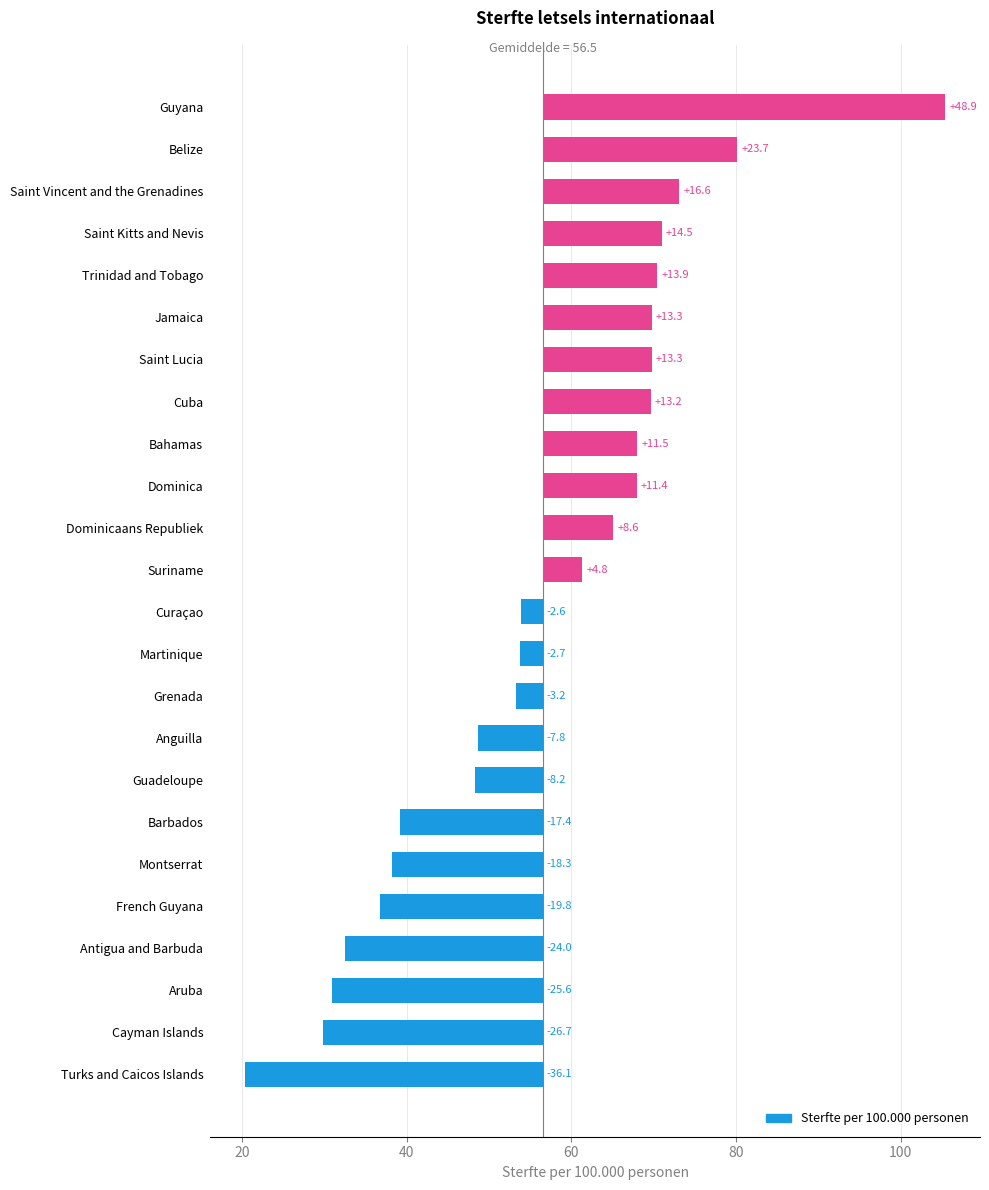

How many data points does each series have?

24